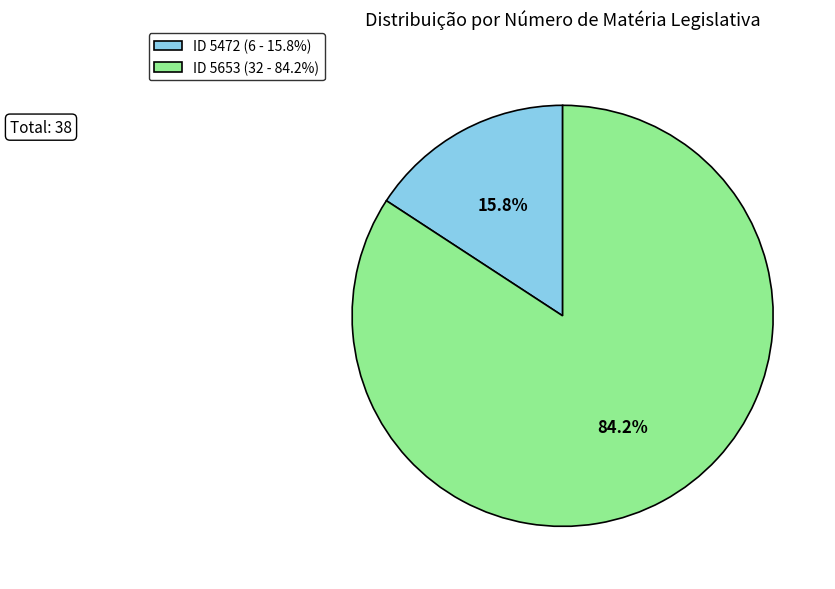

Rank the categories by value from highest to lowest.

ID 5653 (32 - 84.2%), ID 5472 (6 - 15.8%)